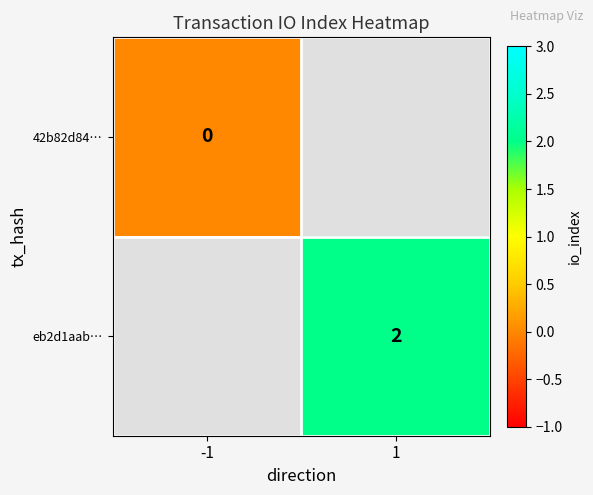

Between -1 and 1, which is larger?

1